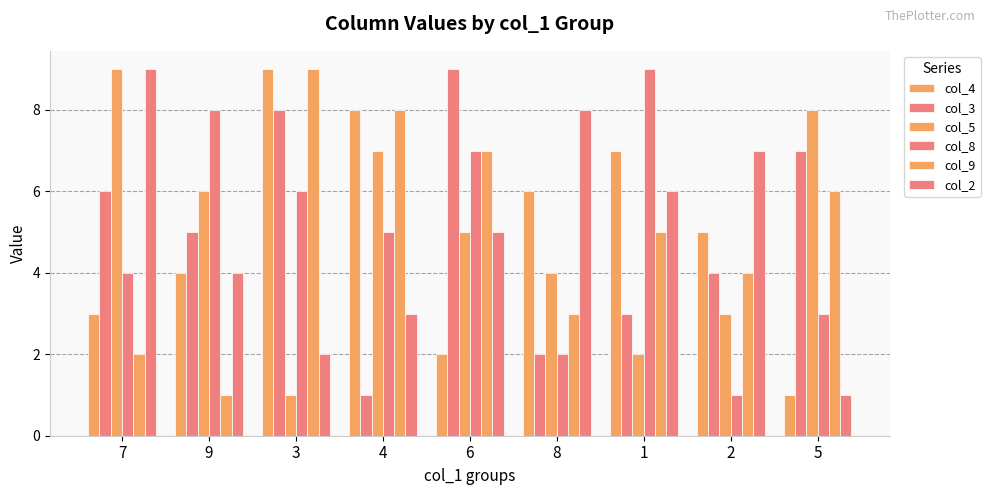

Are the bars grouped side by side (vs. stacked)?

Yes